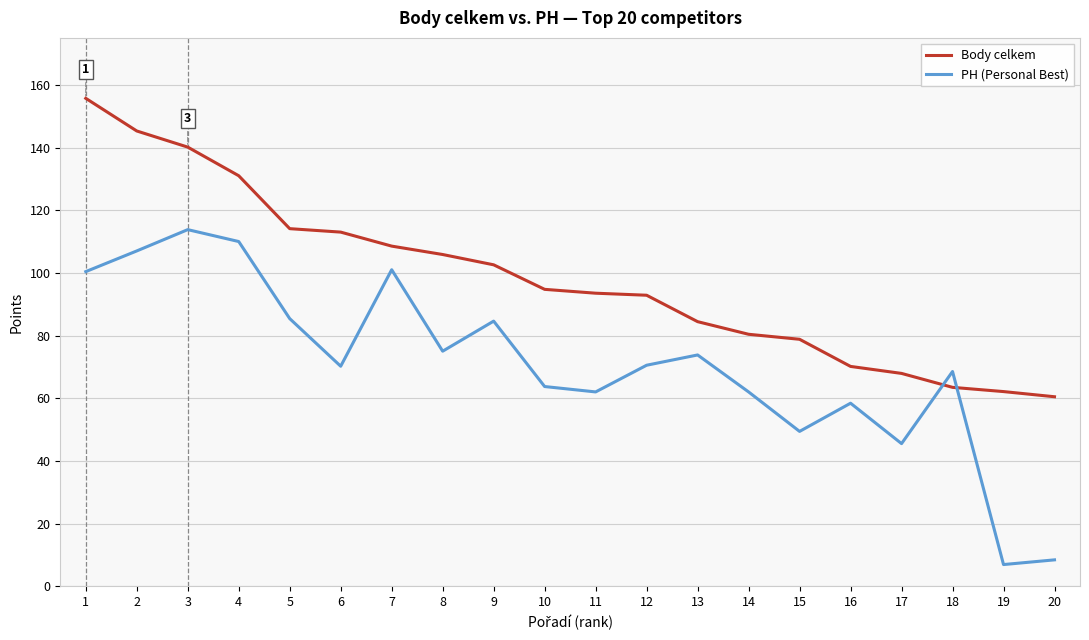

At how many categories does at least one series exceed 97?

9